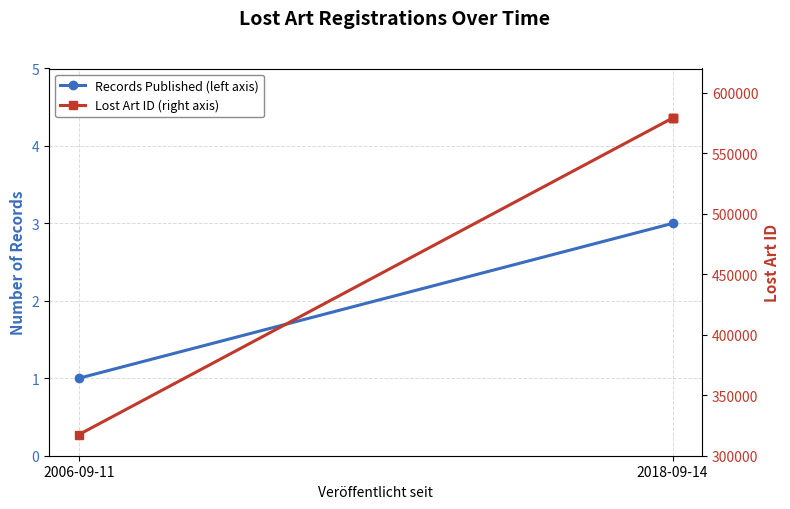

What is the value of the 1st point from the left?

317403